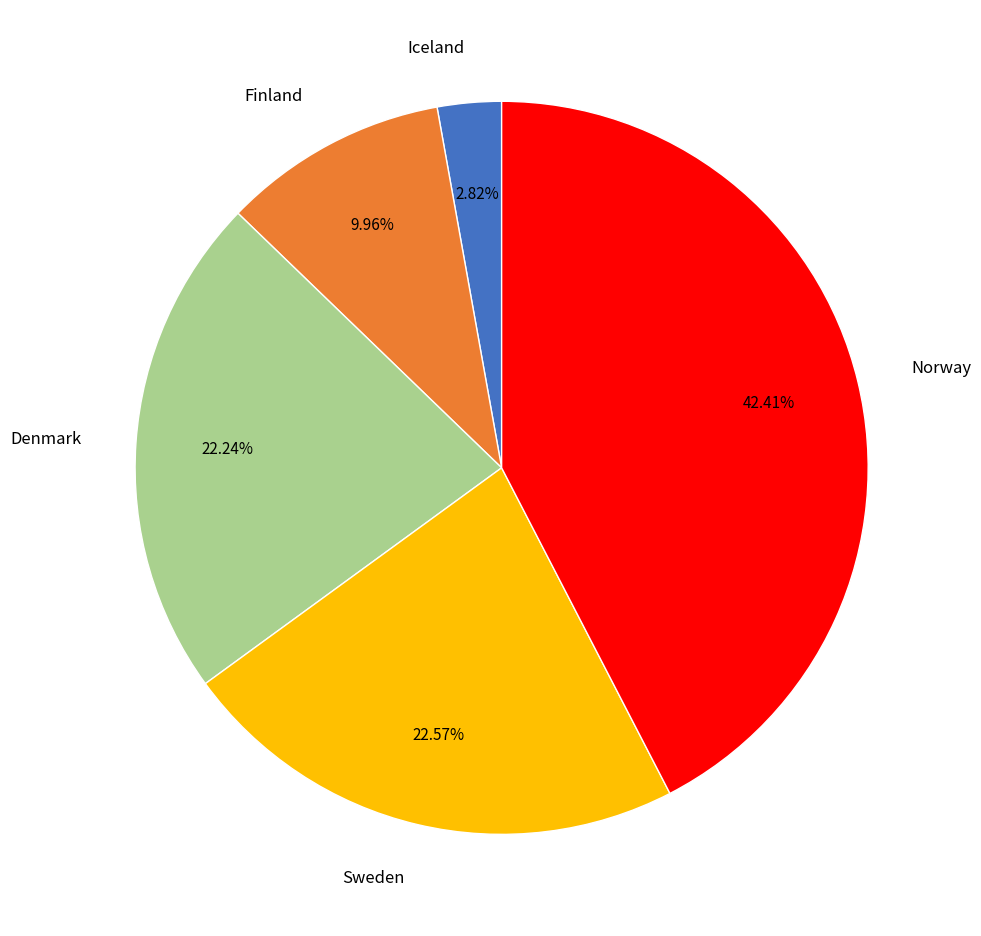

How many slices are in this pie chart?

5